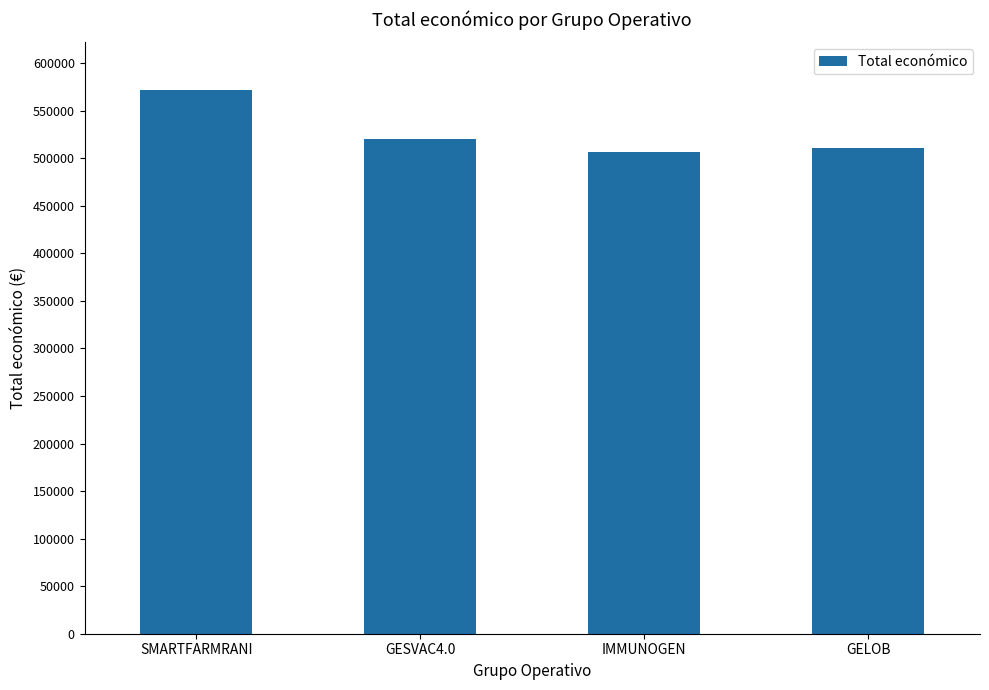

What is the sum of all values?

2109777